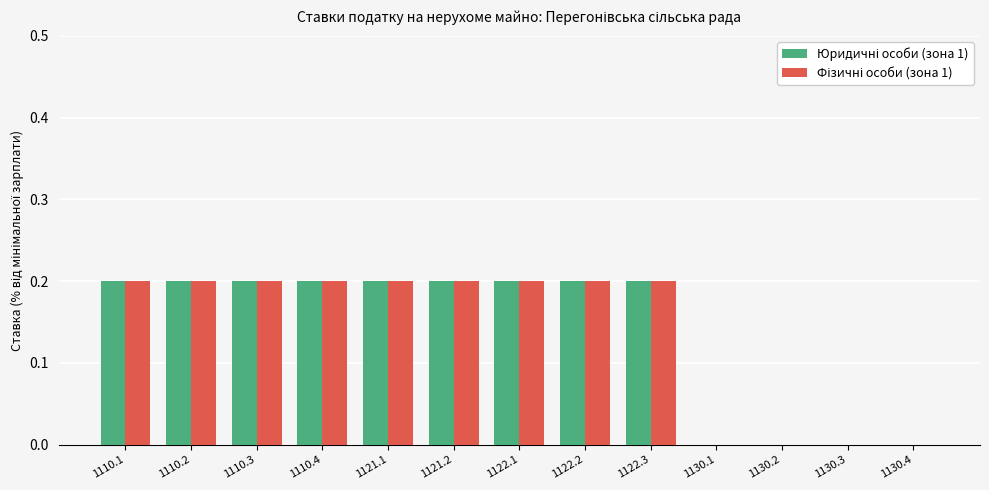

What is the total value across all series at 1121.1?

0.4